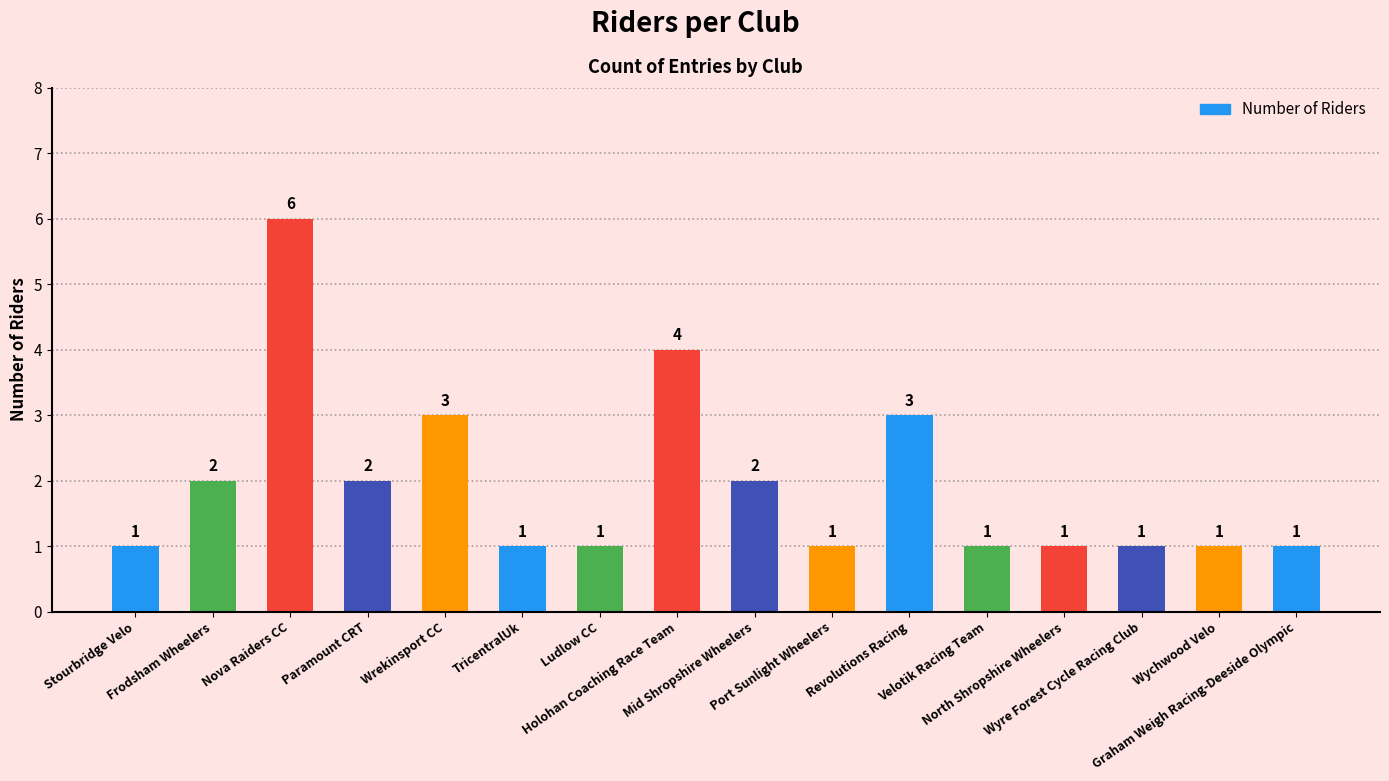

Count the values in the range 1 to 3.

14